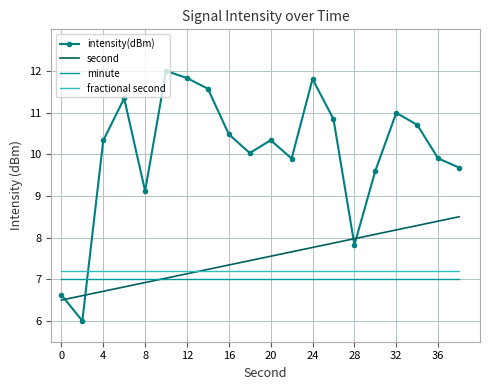

What is the highest value of the intensity(dBm) series?

12.0